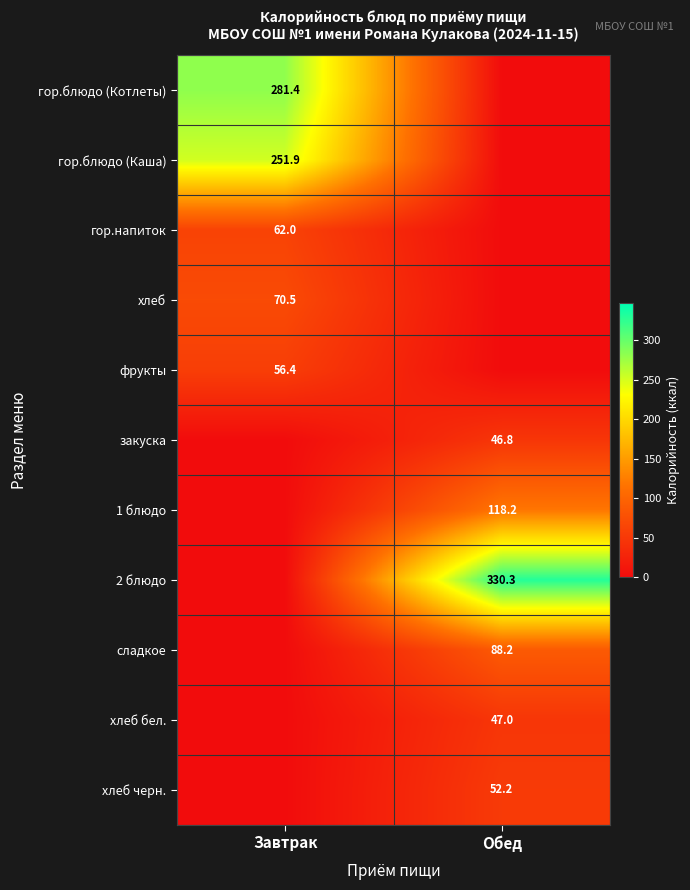

The хлеб черн. series shows 52.2 at Обед. True or false?

True